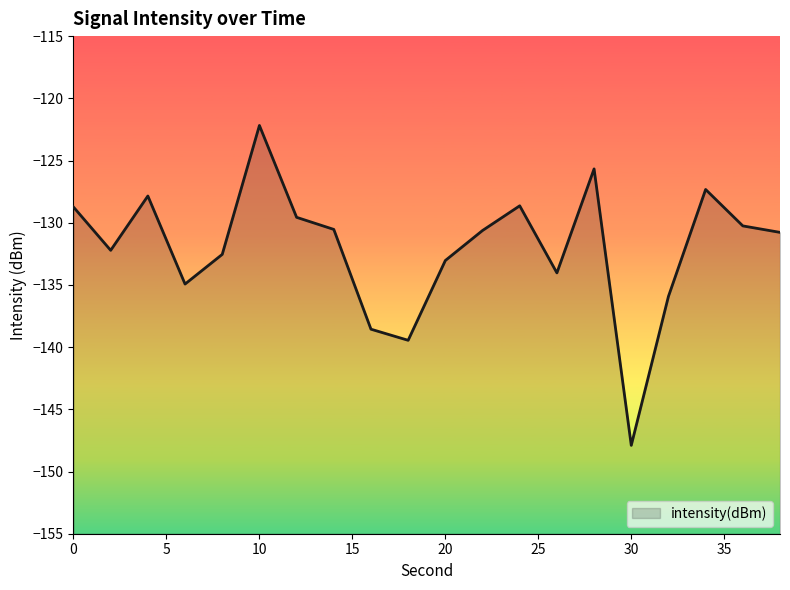

Reading right to left, what are all the values shown in this chart?

-130.8	-130.3	-127.3	-135.9	-147.9	-125.7	-134.0	-128.6	-130.6	-133.0	-139.5	-138.6	-130.5	-129.6	-122.2	-132.5	-134.9	-127.9	-132.2	-128.7